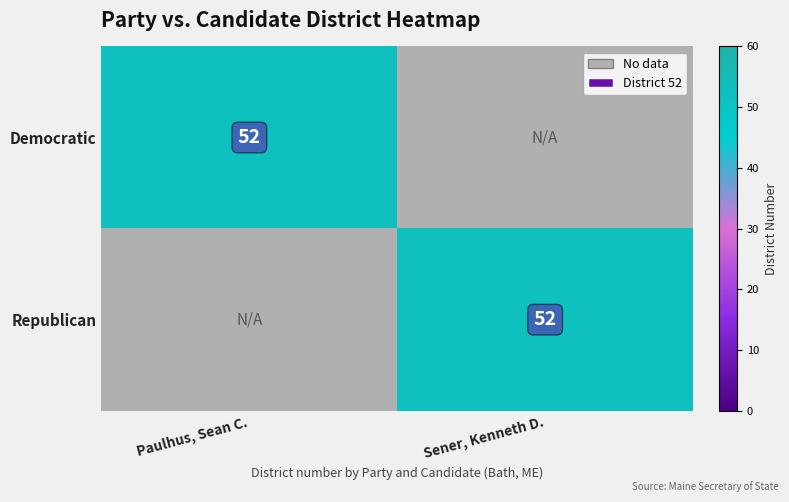

What is the difference between the Democratic values at Paulhus, Sean C. and Sener, Kenneth D.?

52